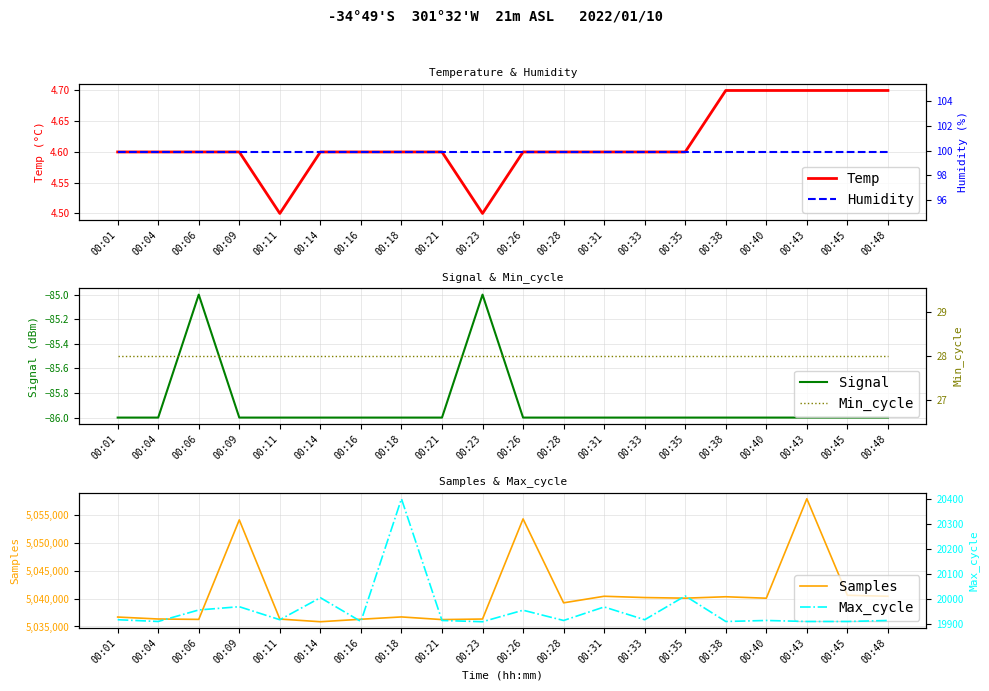

In Samples, how many points are lower than both neighbors (excluding endpoints)?

6